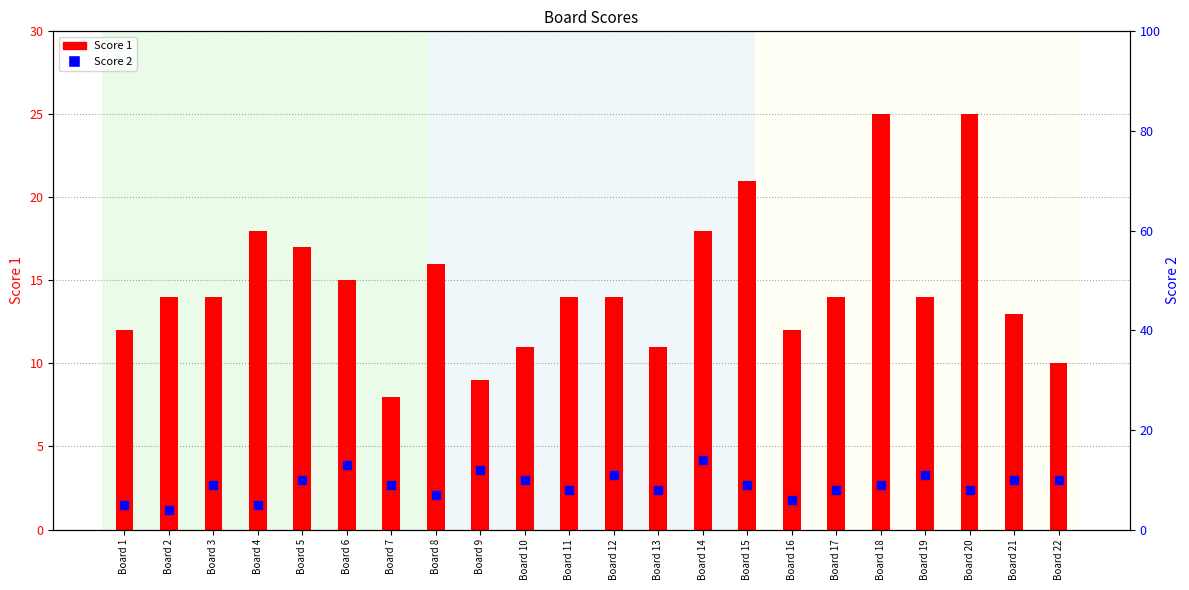

At which category is the sum across all series the highest?

Board 18